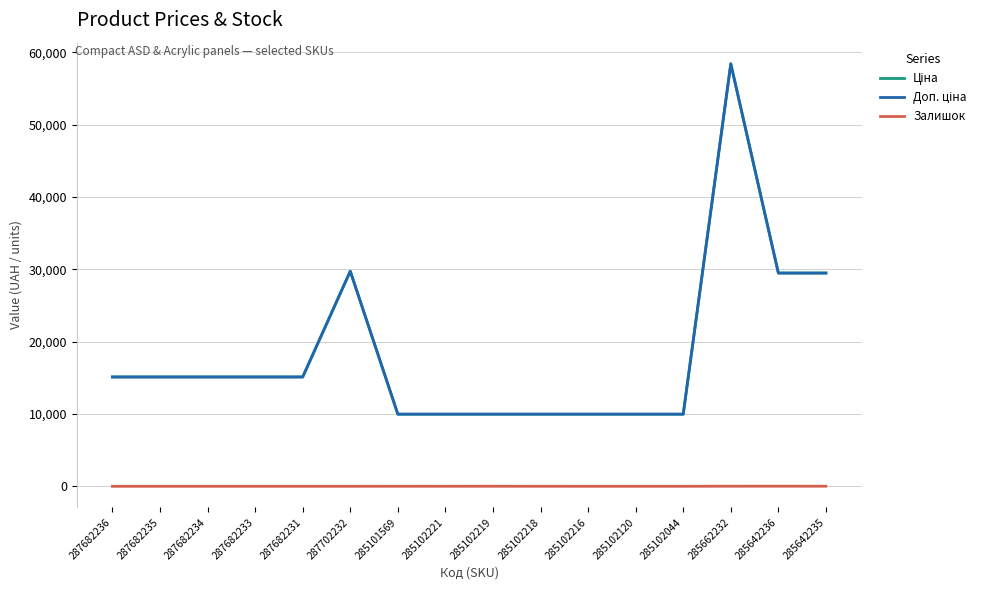

Where does the Доп. ціна series first go above 15120?

287702232